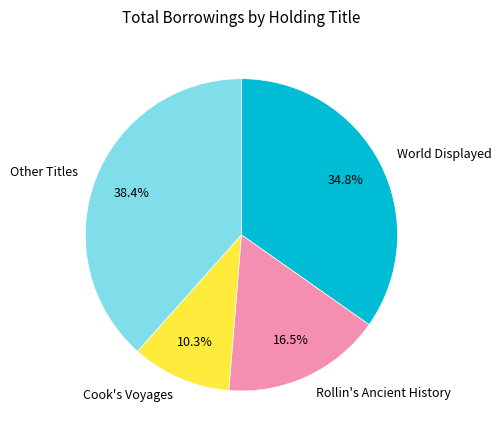

Approximately how many times larger is the value at Rollin's Ancient History compared to Other Titles?

0.4